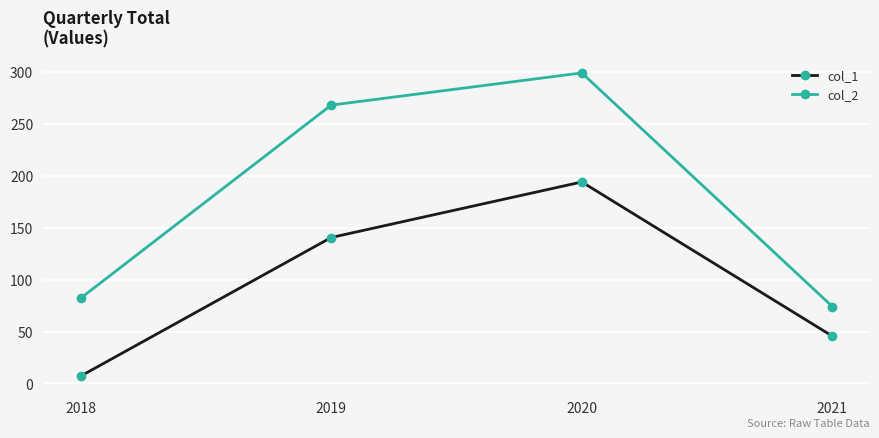

True or false: col_1 has a value of 301.5 at 2020.

False